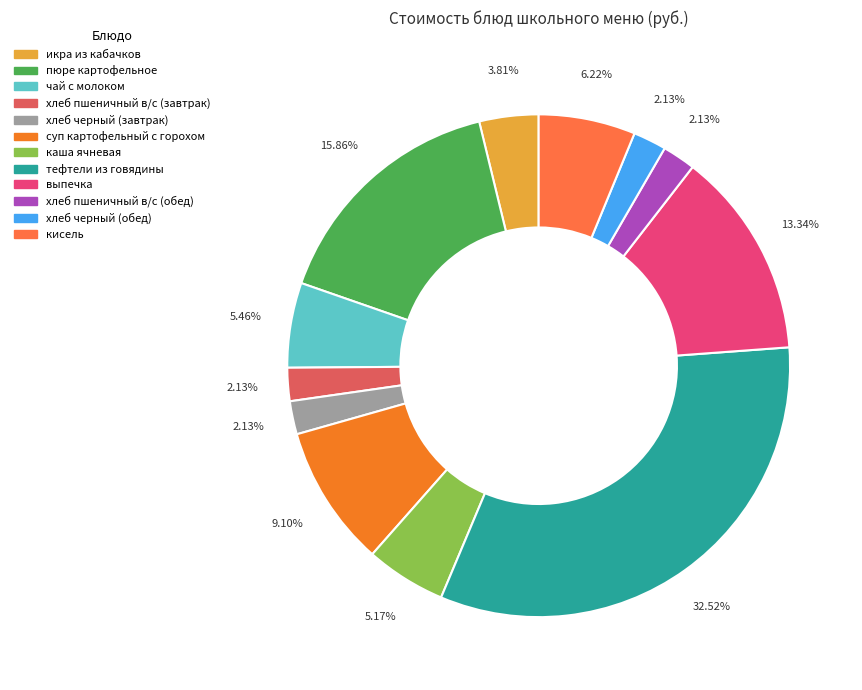

What portion of the pie excludes суп картофельный с горохом?

90.9%